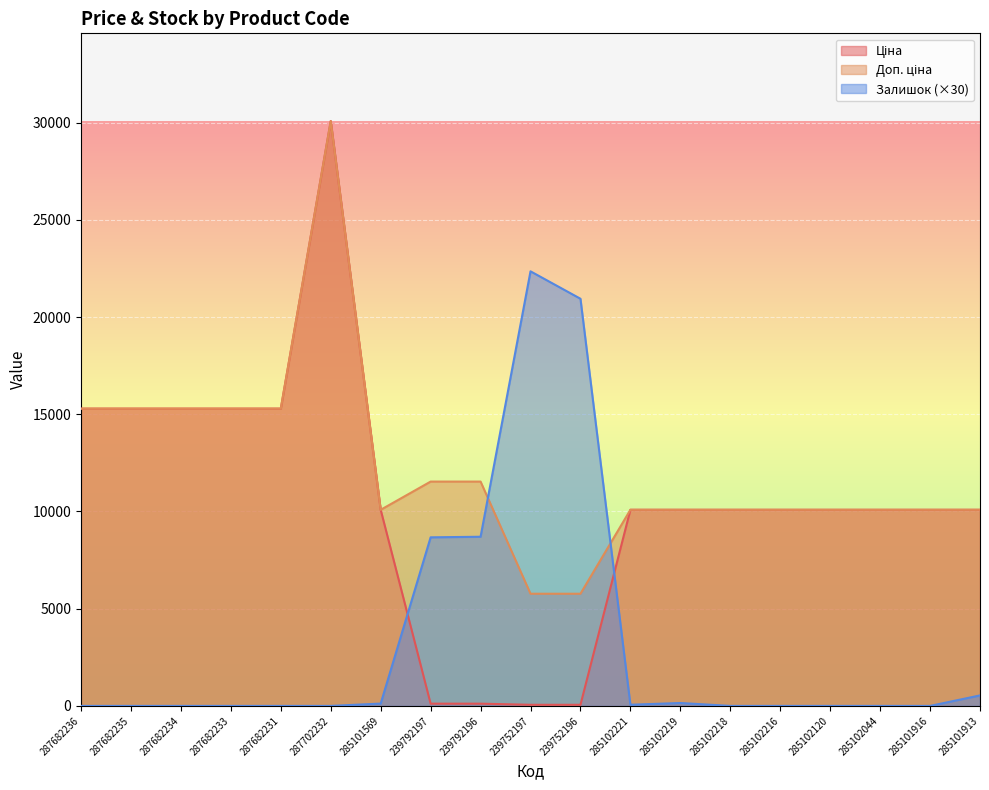

Which category has the lowest value in the Доп. ціна series?

239752197